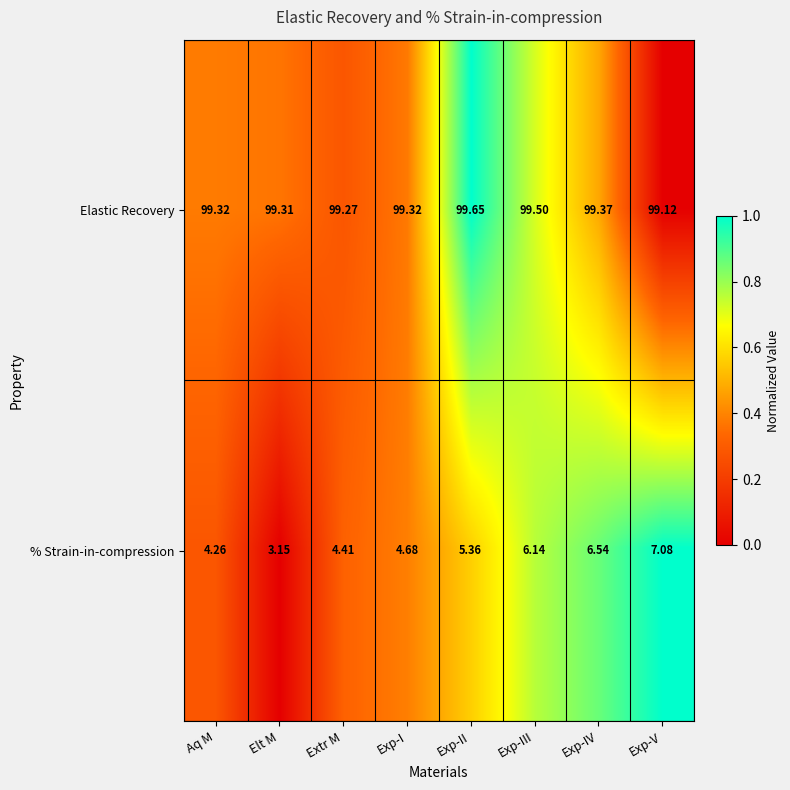

At which label is Elastic Recovery closest to 99?

Exp-V